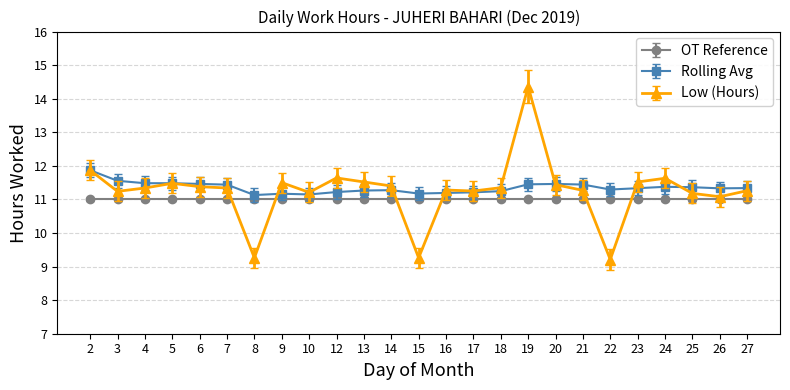

Rank the series by their maximum value, from highest to lowest.

Low (Hours), Rolling Avg, OT Reference